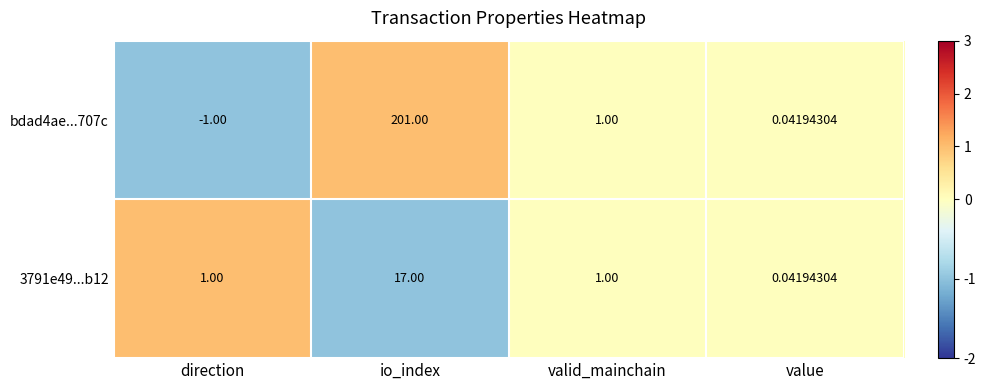

List the labels in order of bdad4ae...707c value, largest first.

io_index, valid_mainchain, value, direction